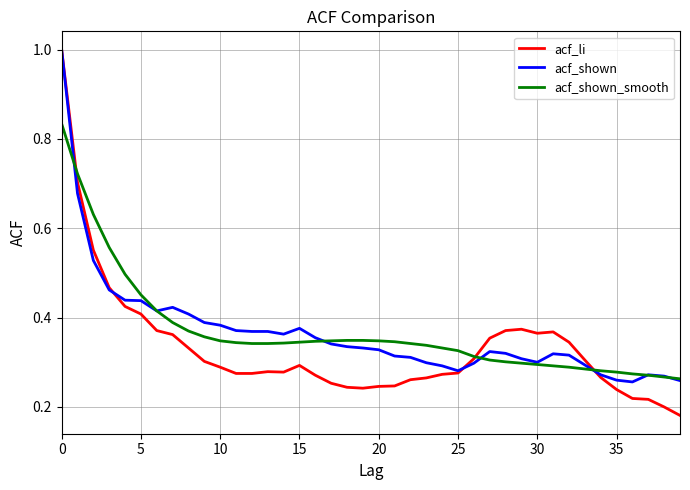

What is the maximum value for acf_shown?

1.0